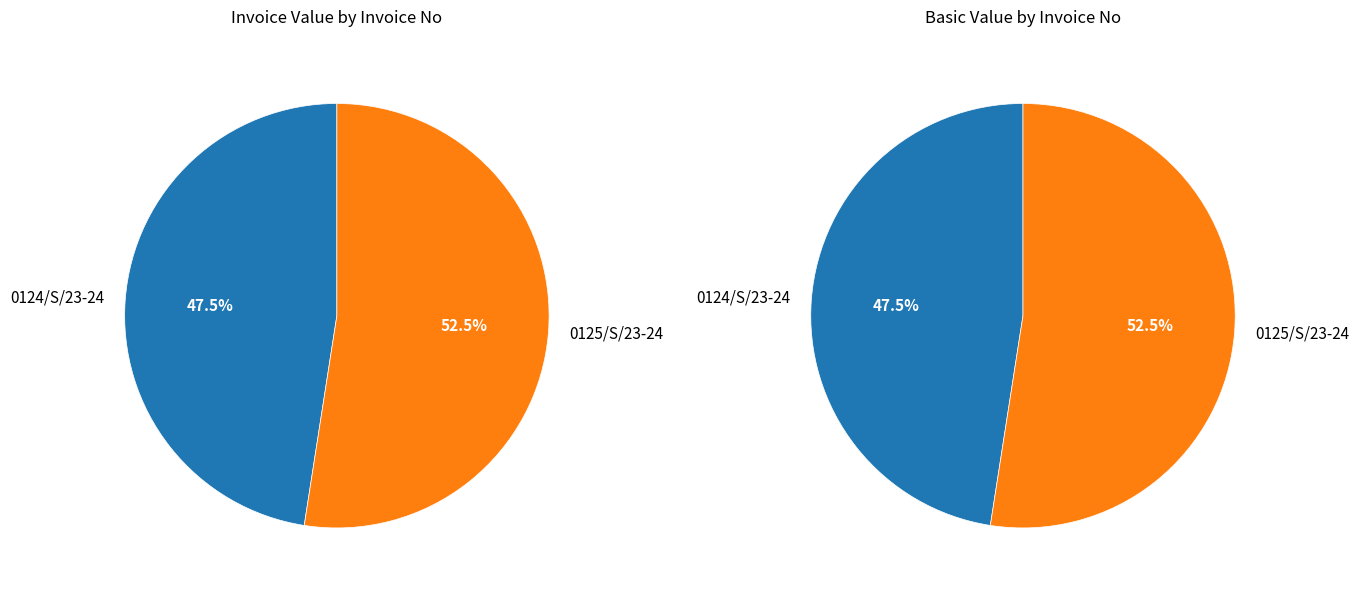

Combined, do 0125/S/23-24 and 0124/S/23-24 account for over 50%?

Yes